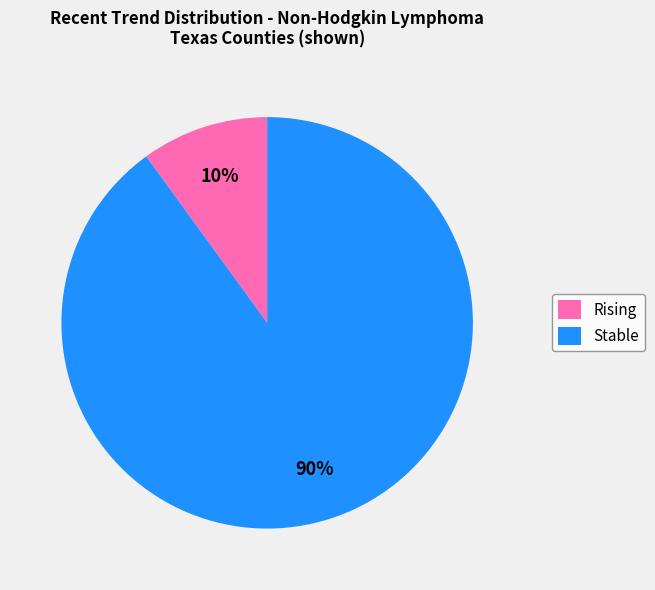

The Rising slice represents 10% of the pie. True or false?

True